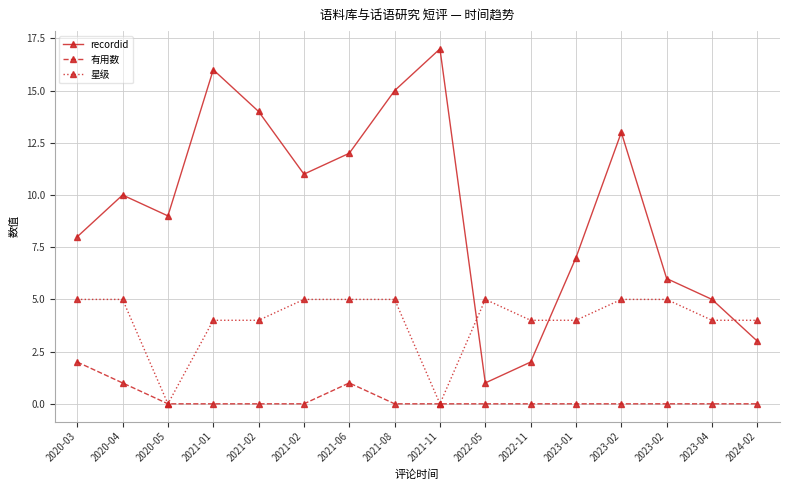

Reading left to right, extract all data points from this chart.

recordid: 8	10	9	16	14	11	12	15	17	1	2	7	13	6	5	3
有用数: 2	1	0	0	0	0	1	0	0	0	0	0	0	0	0	0
星级: 5	5	0	4	4	5	5	5	0	5	4	4	5	5	4	4